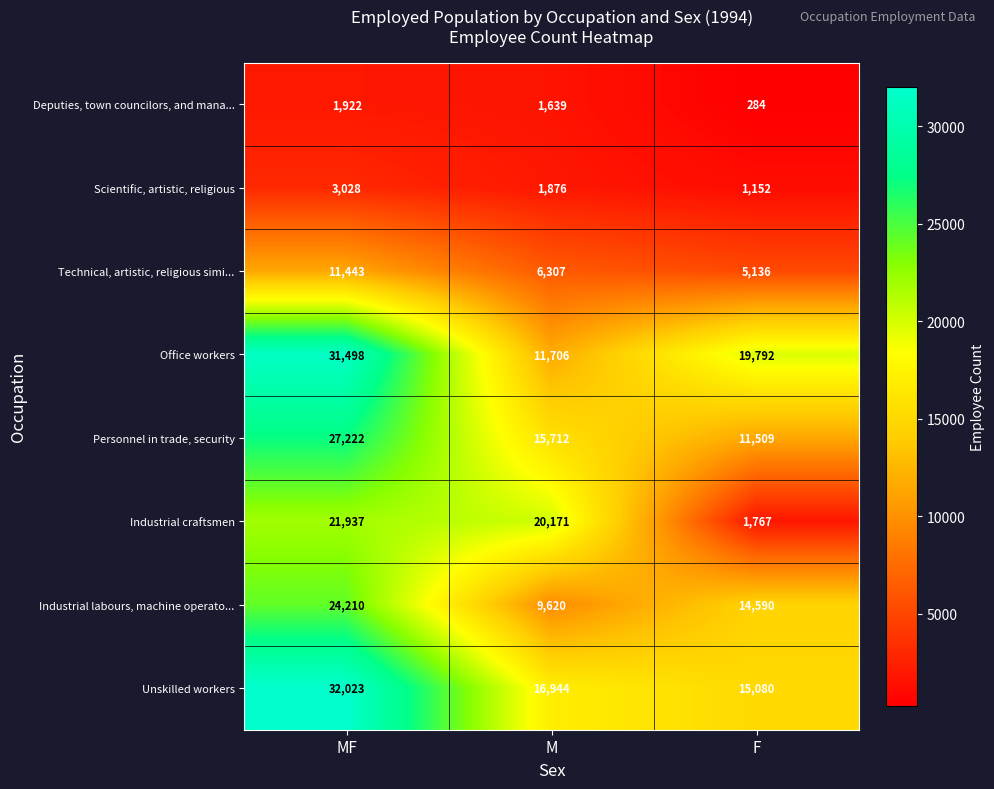

At which label is Industrial labours, machine operato... closest to 16915?

F